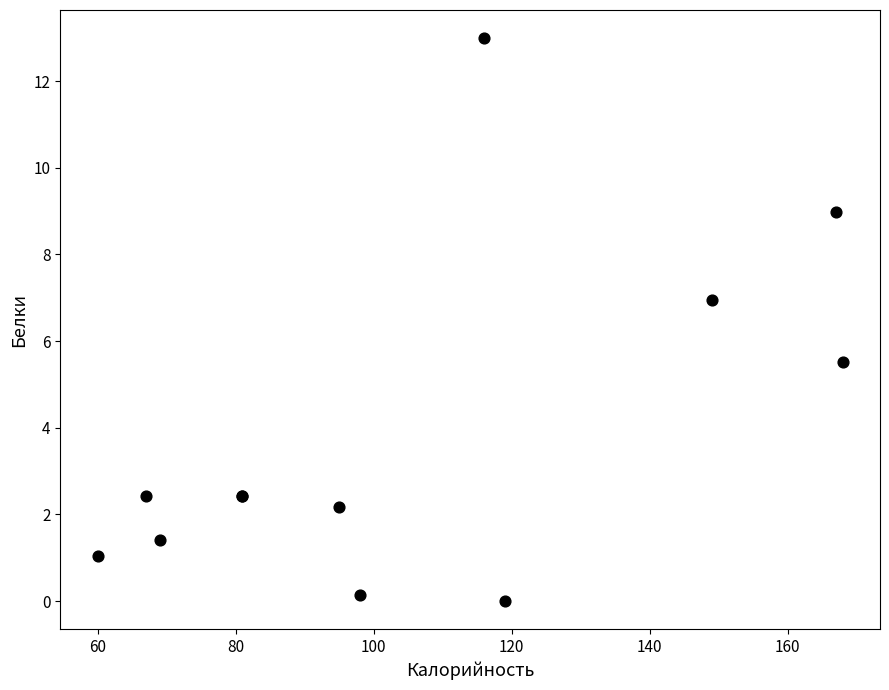

What Y value in the scatter plot is closest to 6?

5.5